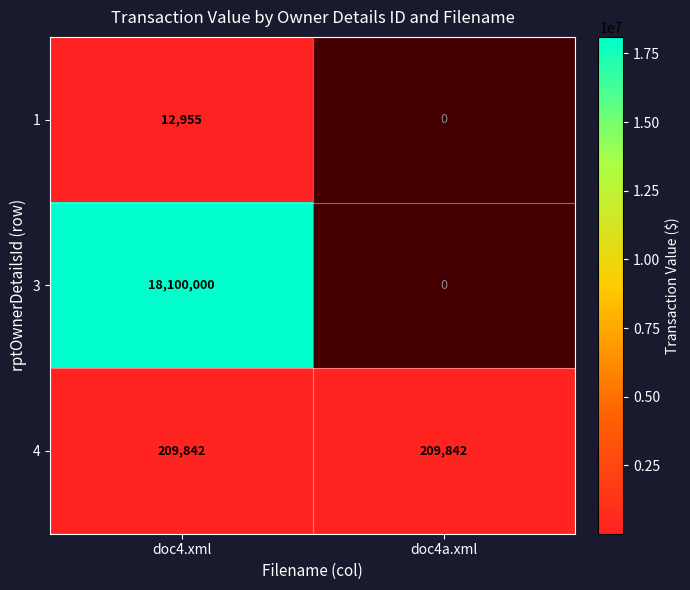

What is the difference between the highest and lowest values at doc4.xml?

18087045